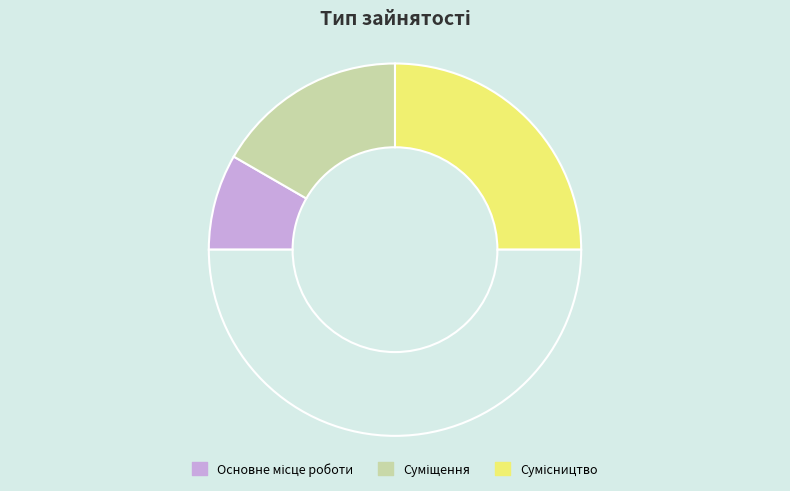

Count the number of slices in the pie.

4